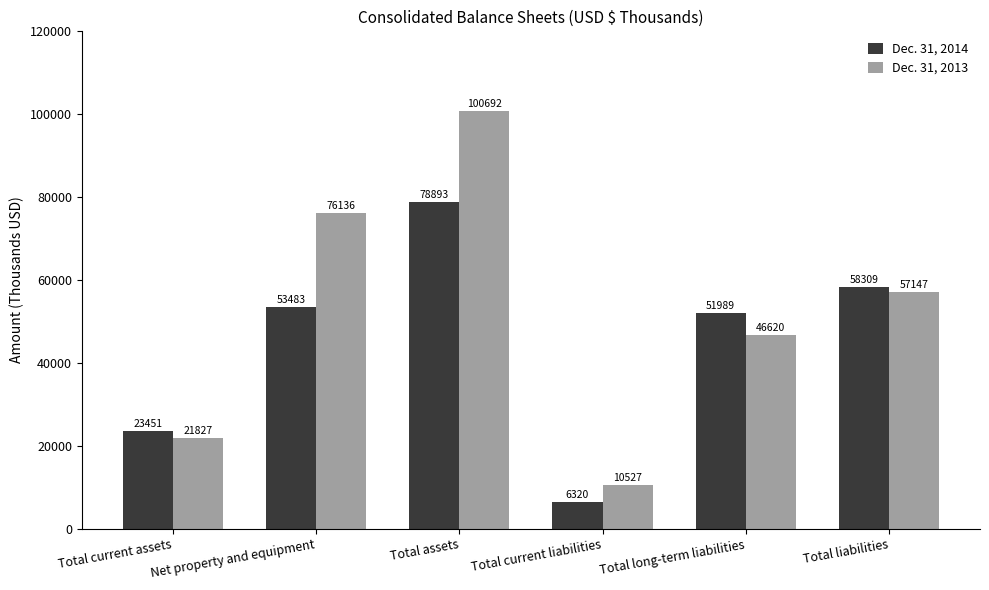

Reading left to right, list all the values displayed in this chart.

Dec. 31, 2014: Total current assets=23451	Net property and equipment=53483	Total assets=78893	Total current liabilities=6320	Total long-term liabilities=51989	Total liabilities=58309
Dec. 31, 2013: Total current assets=21827	Net property and equipment=76136	Total assets=100692	Total current liabilities=10527	Total long-term liabilities=46620	Total liabilities=57147